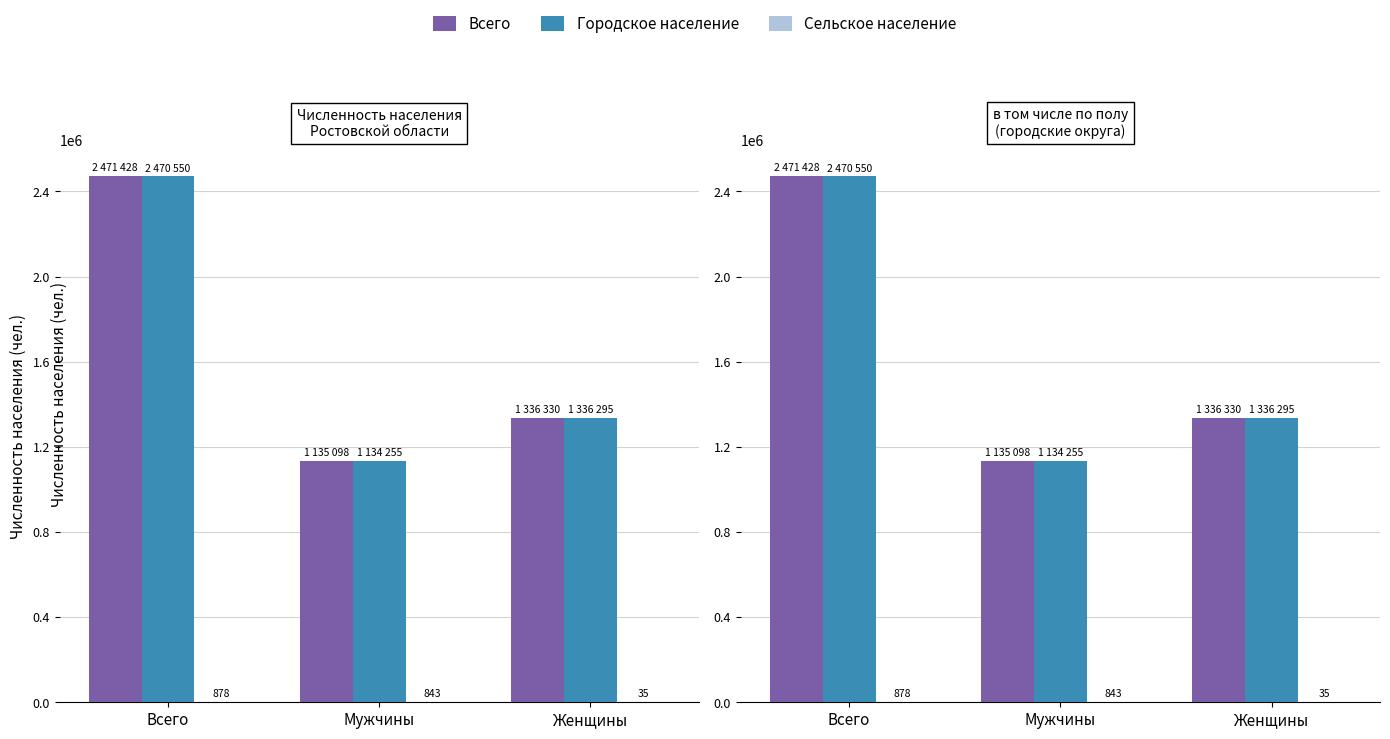

What is the sum of the Сельское население values at Мужчины and Всего?

1721